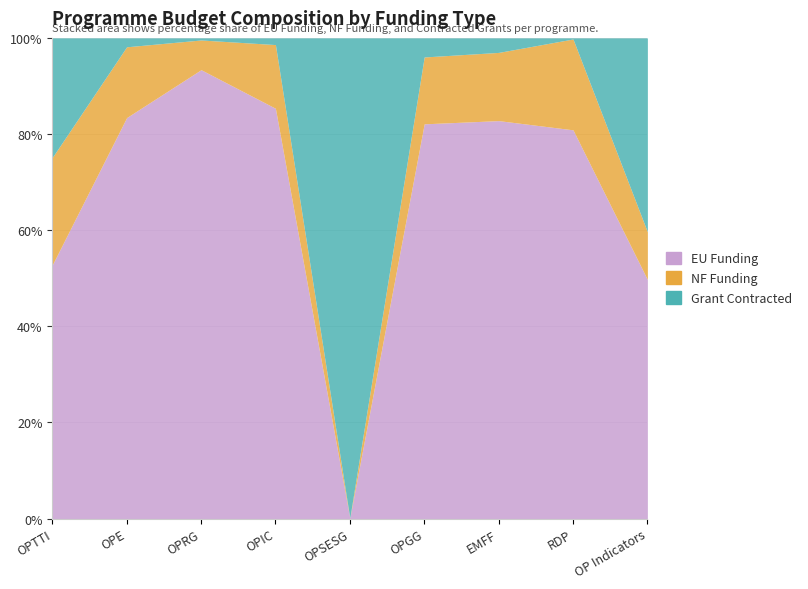

Which series changed the most between OPE and OPIC?

EU Funding